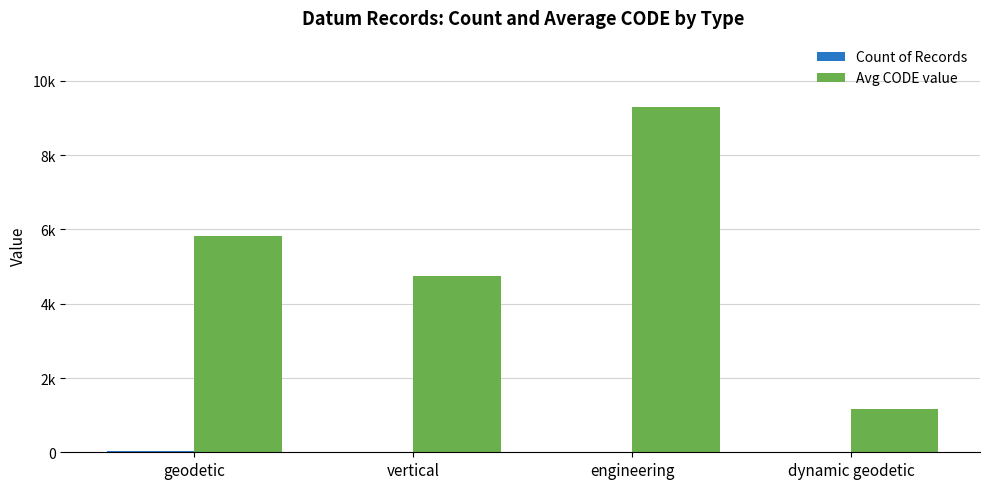

What is the maximum value shown in the chart?

9300